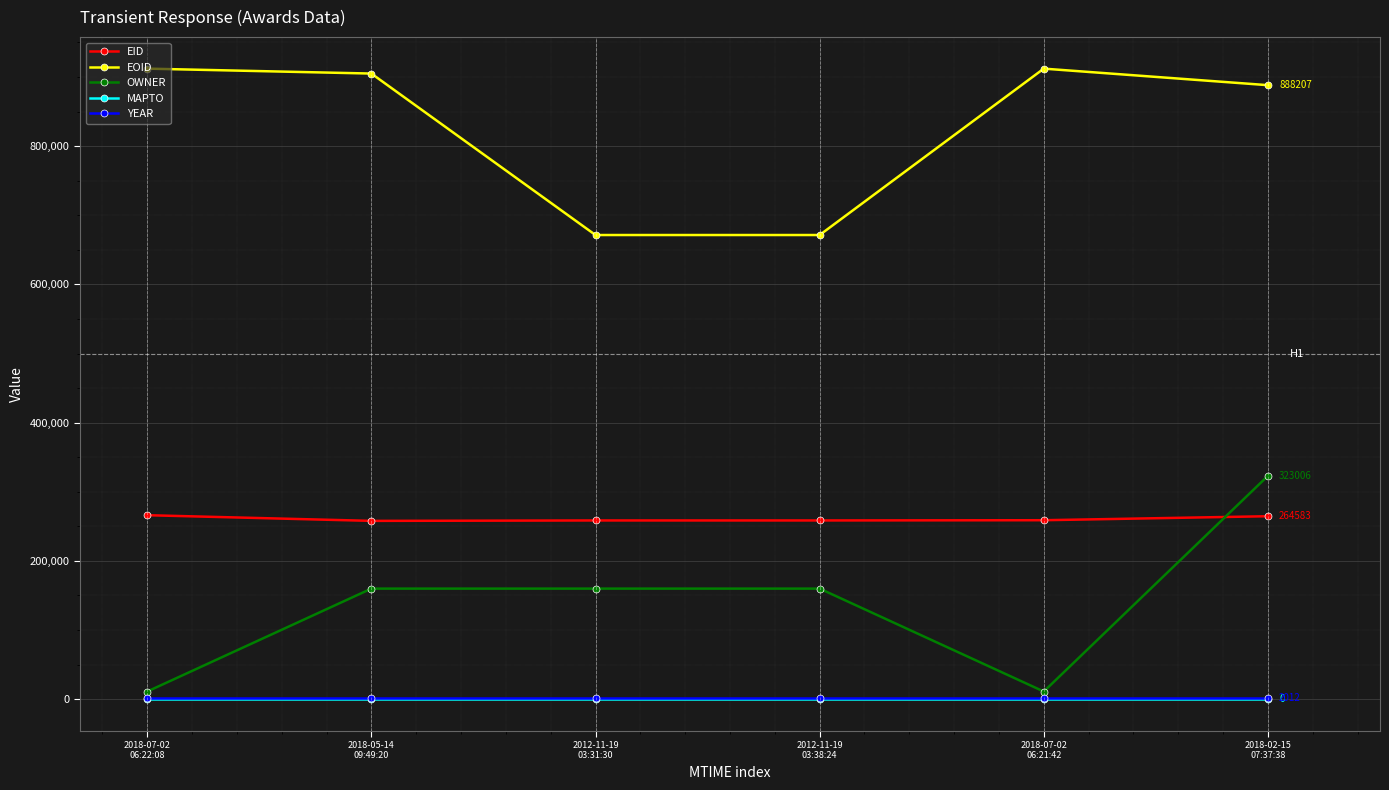

What is the label of the 2nd point from the right?

2018-07-02
06:21:42